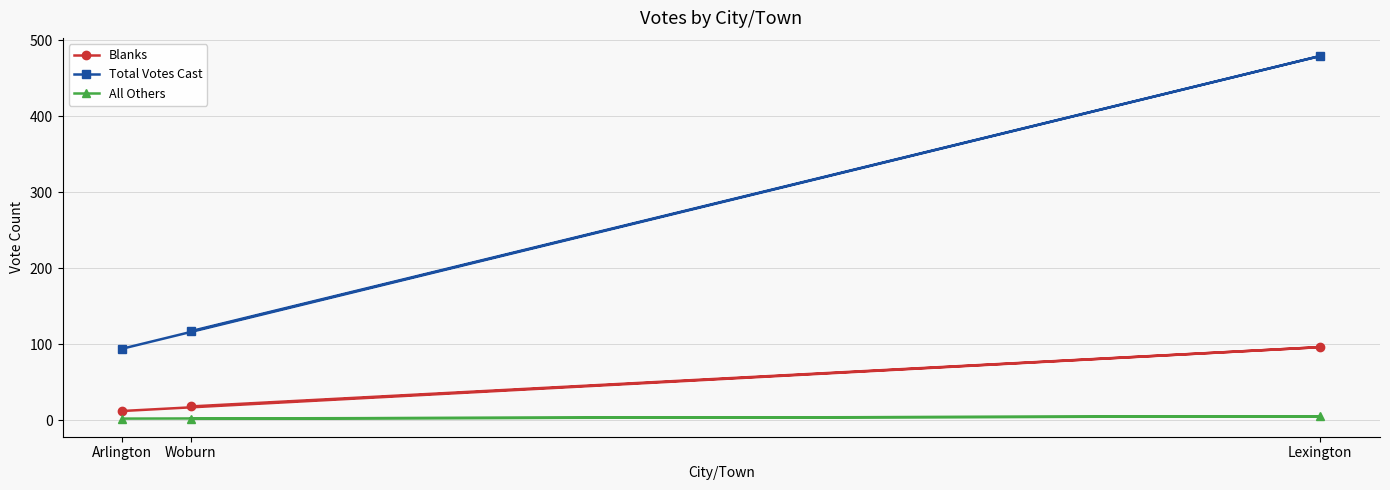

Count the number of categories in the chart.

3